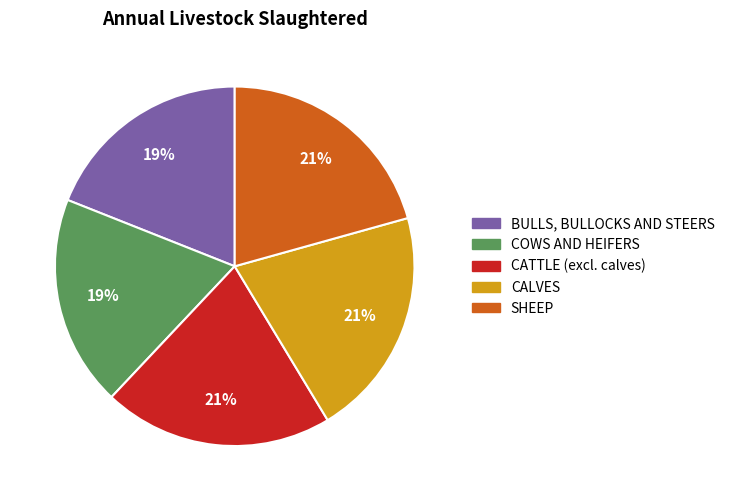

Is there a majority slice in this chart?

No